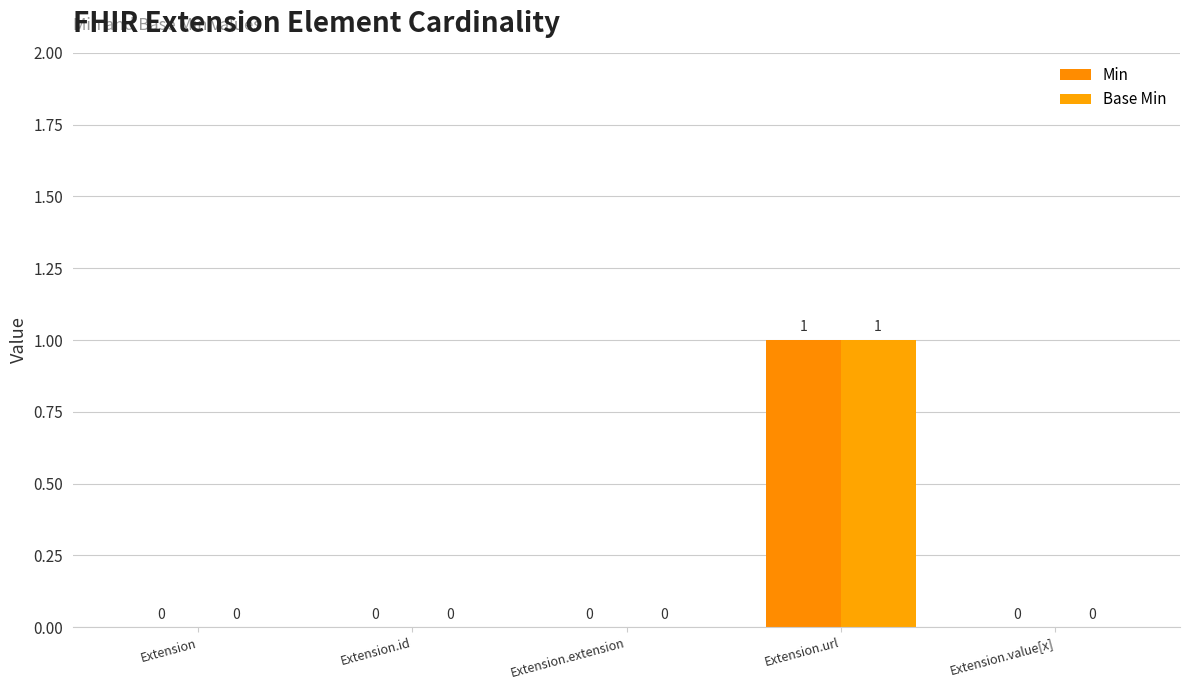

How many groups of bars are there?

5